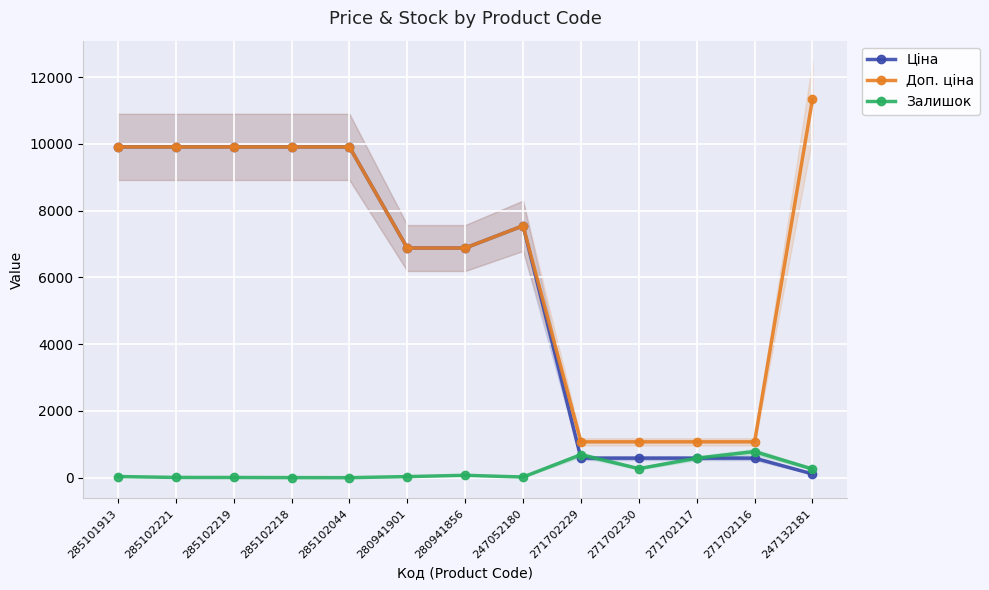

At which label does Залишок first exceed 35?

280941856